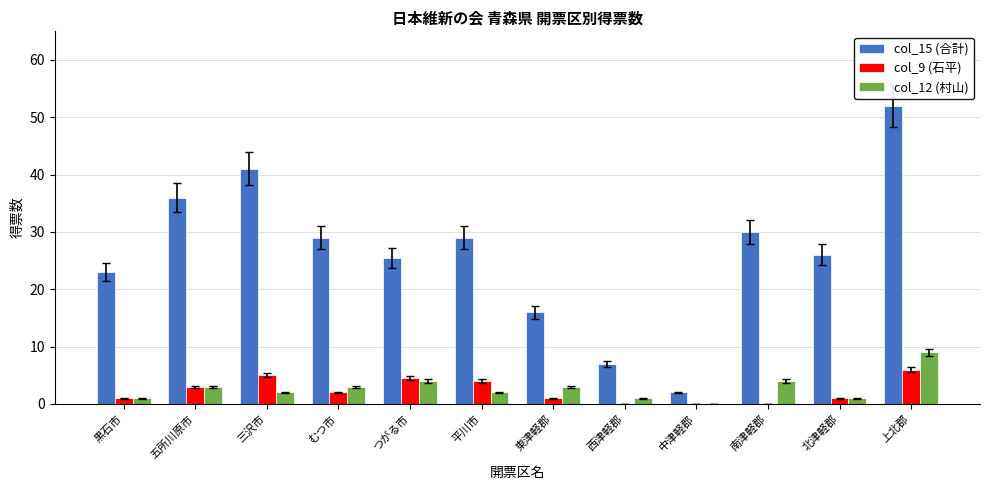

What is the approximate value of col_15 (合計) at むつ市?

29.0